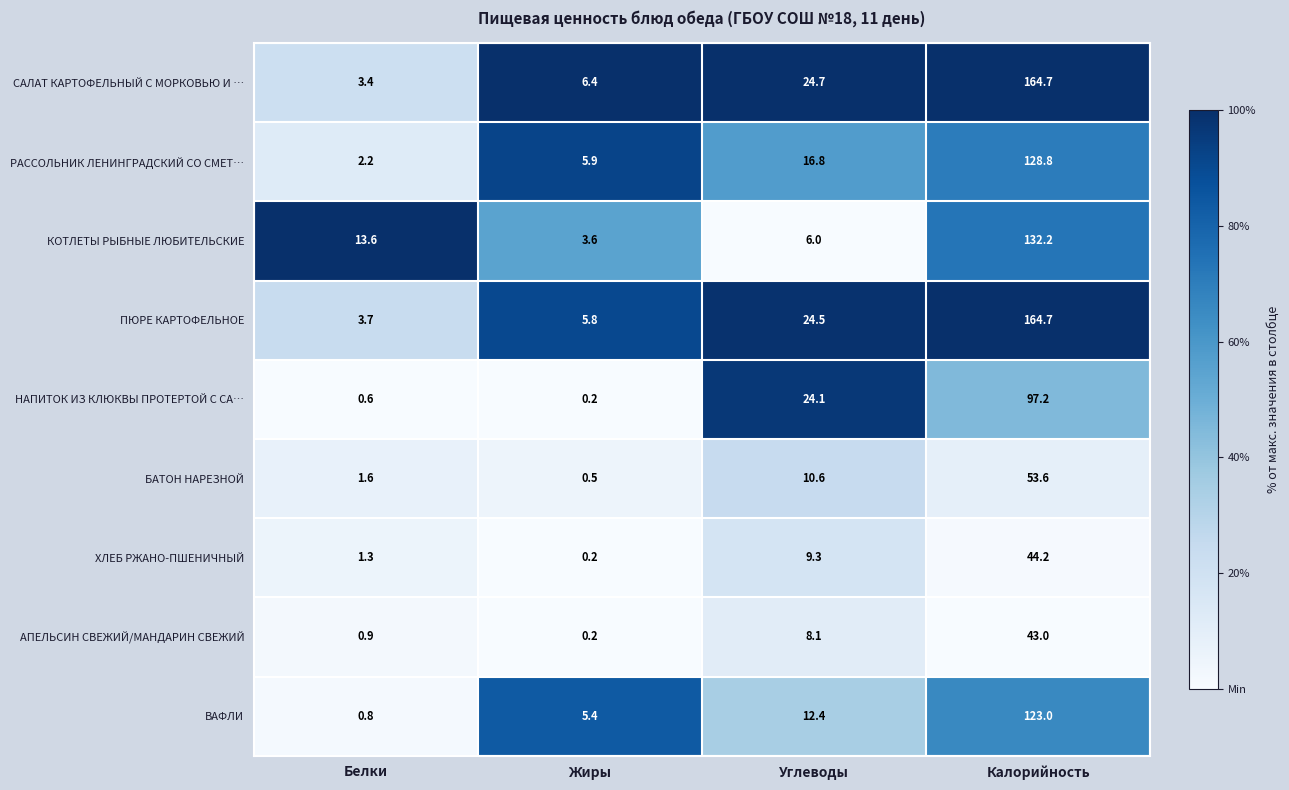

Which series has the widest spread of values?

САЛАТ КАРТОФЕЛЬНЫЙ С МОРКОВЬЮ И …